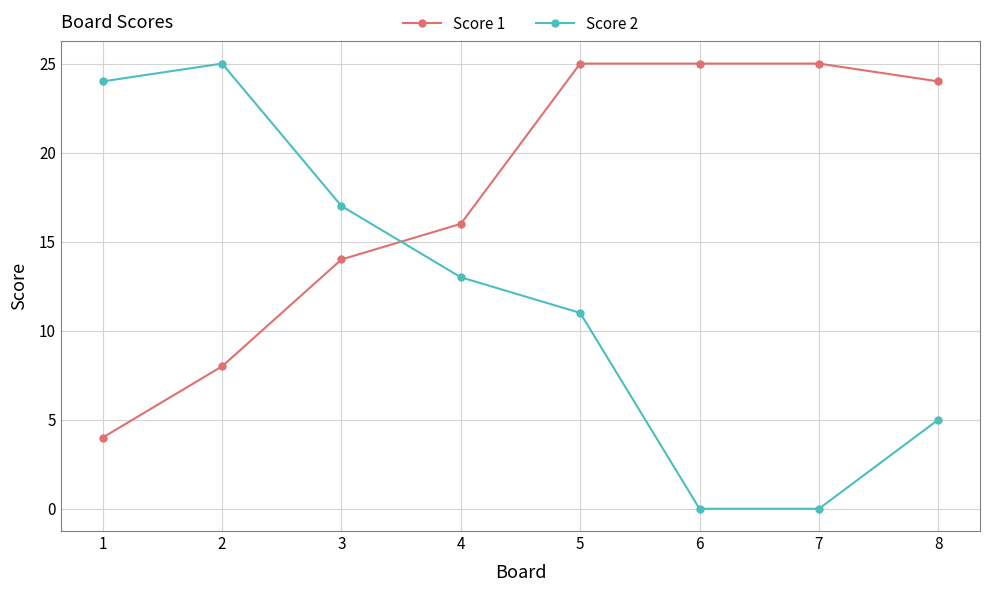

What is the minimum value for Score 1?

4